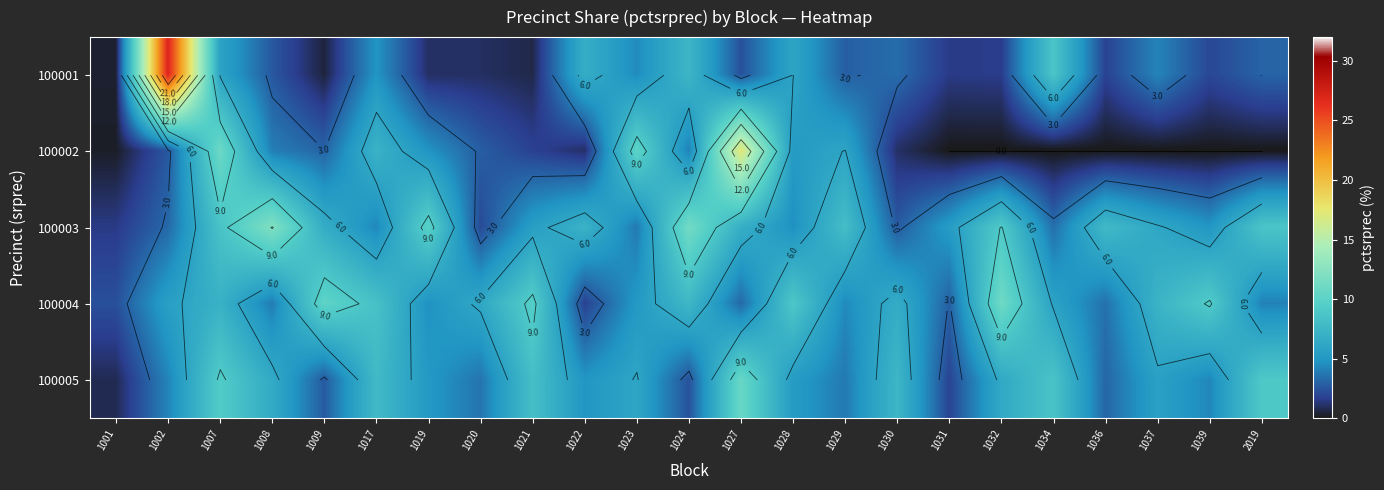

How many data points in 100005 are above 5?

13